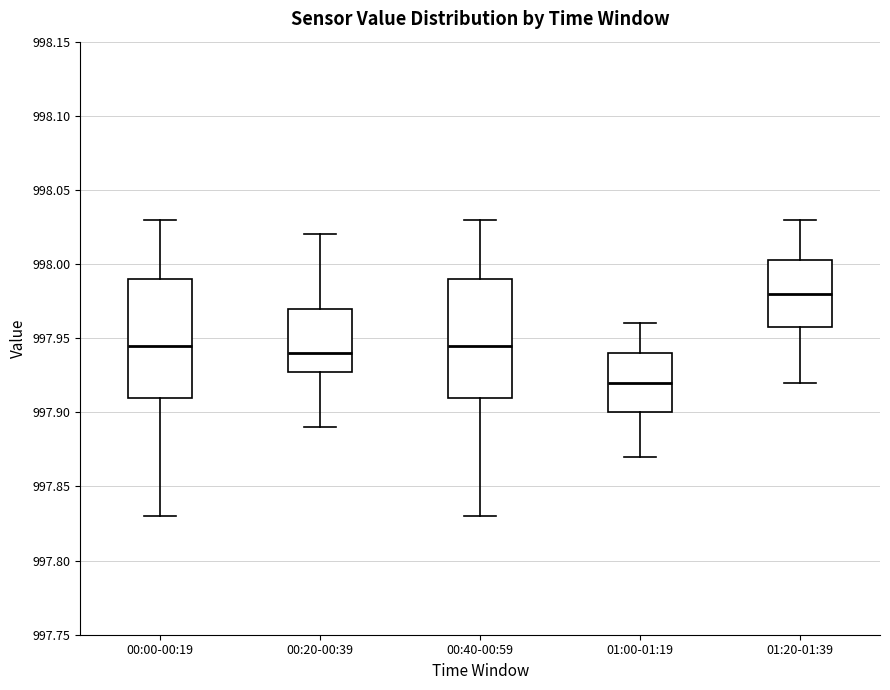

Which box has the lowest median line?

01:00-01:19